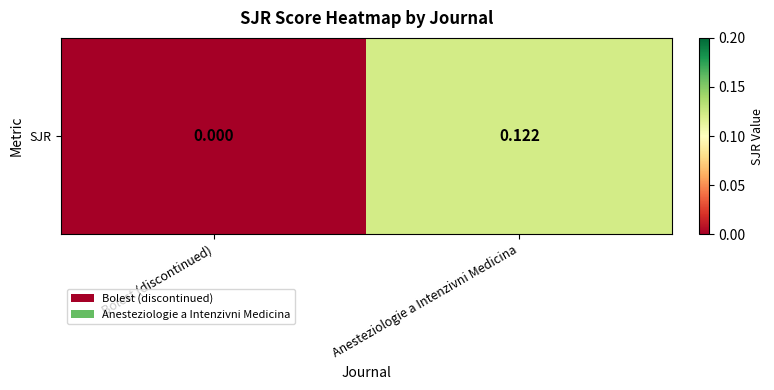

At which label is the value closest to 0?

Bolest (discontinued)